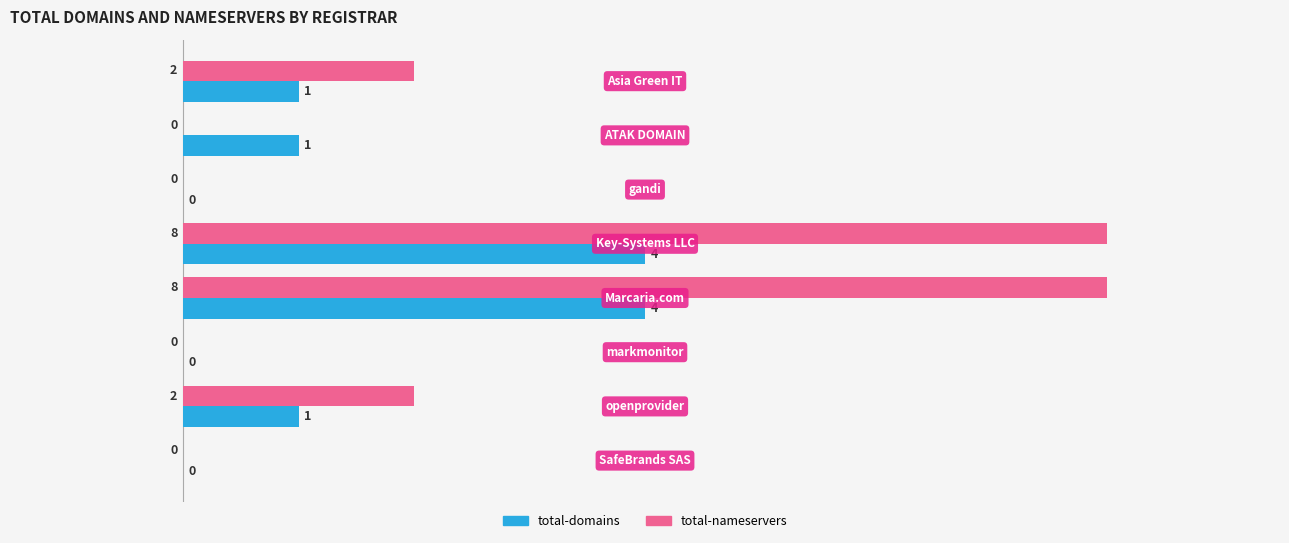

How many total-nameservers values are between 0 and 8?

8